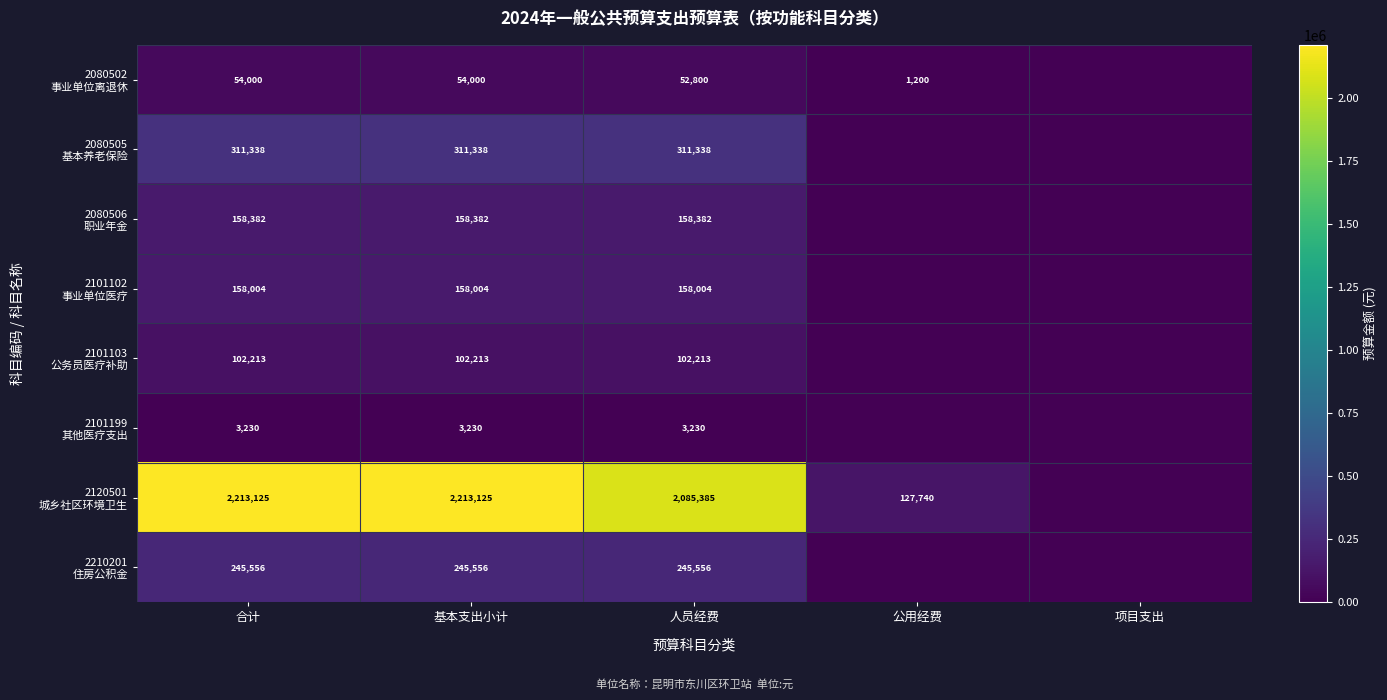

What is the total value across all series at 人员经费?

3116908